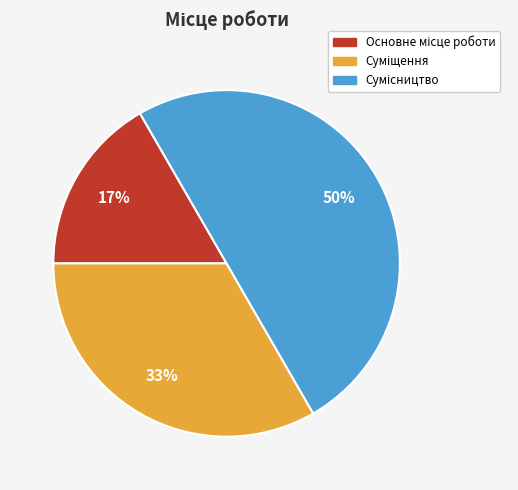

To the nearest percent, what is the average slice percentage?

33%